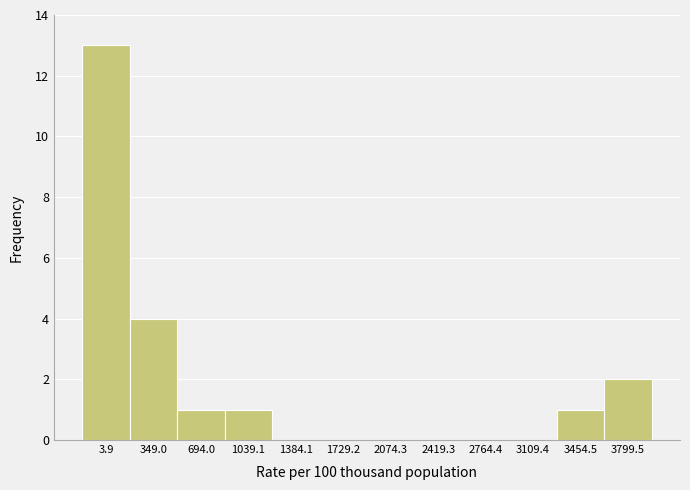

Reading left to right, extract all data points from this chart.

3.9=13	349.0=4	694.0=1	1039.1=1	1384.1=0	1729.2=0	2074.3=0	2419.3=0	2764.4=0	3109.4=0	3454.5=1	3799.5=2